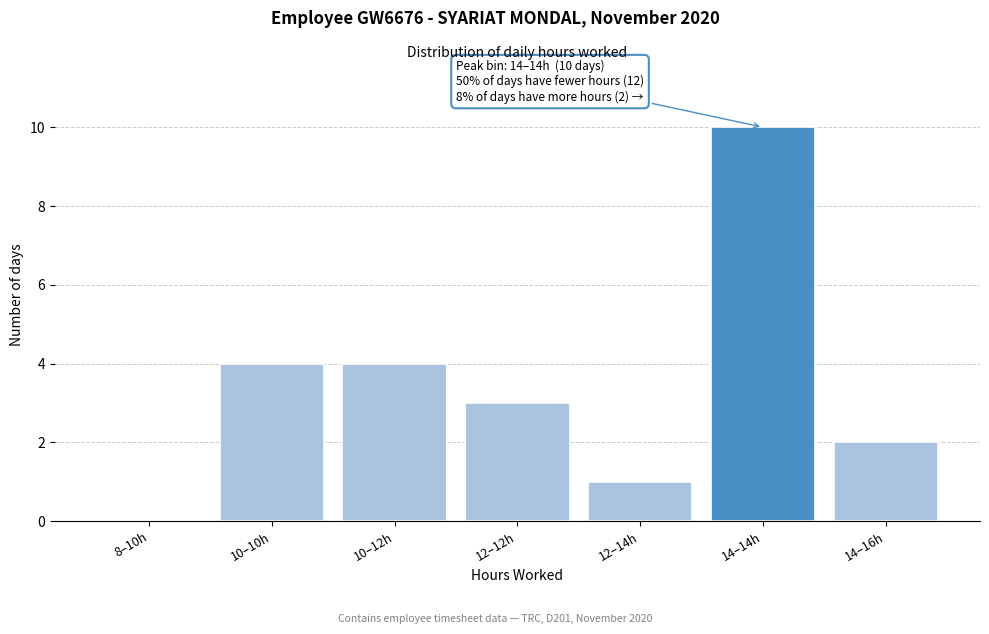

Reading left to right, list all the values displayed in this chart.

8–10h=0	10–10h=4	10–12h=4	12–12h=3	12–14h=1	14–14h=10	14–16h=2